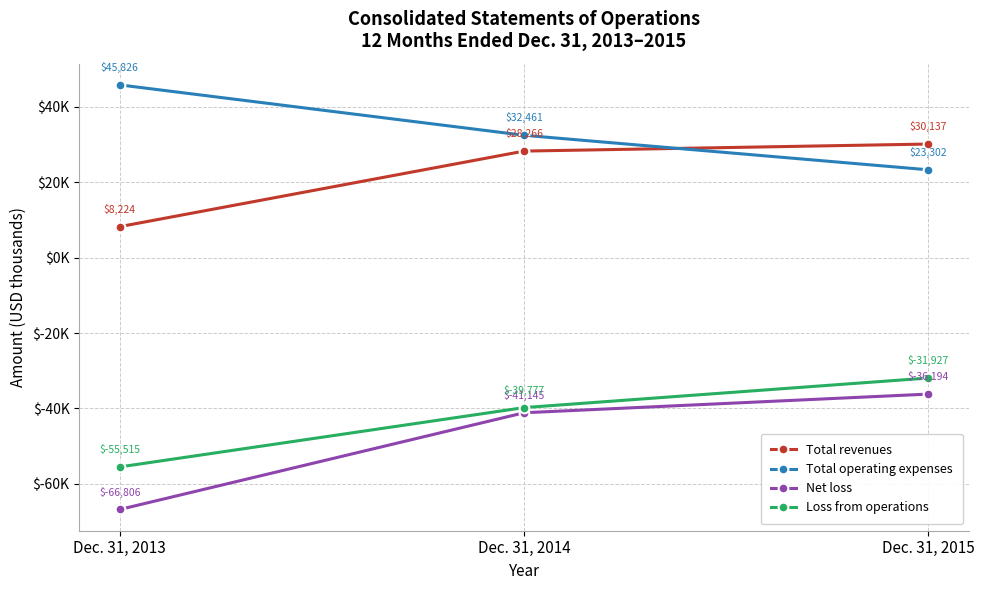

Between Dec. 31, 2014 and Dec. 31, 2013, which is larger?

Dec. 31, 2014